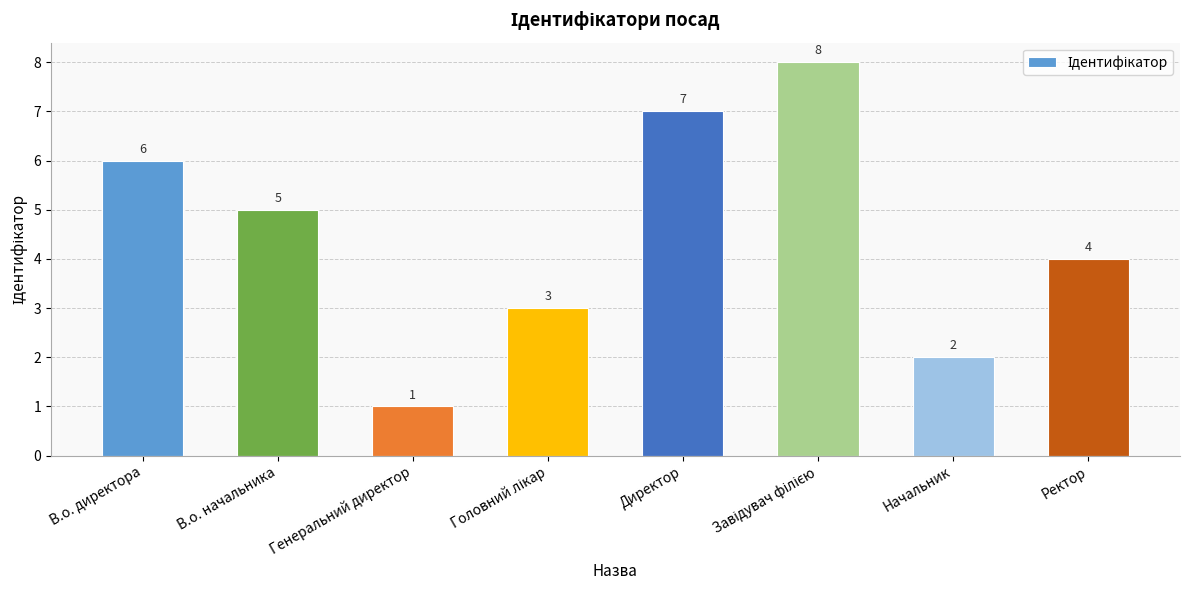

Count the number of data series in this chart.

1